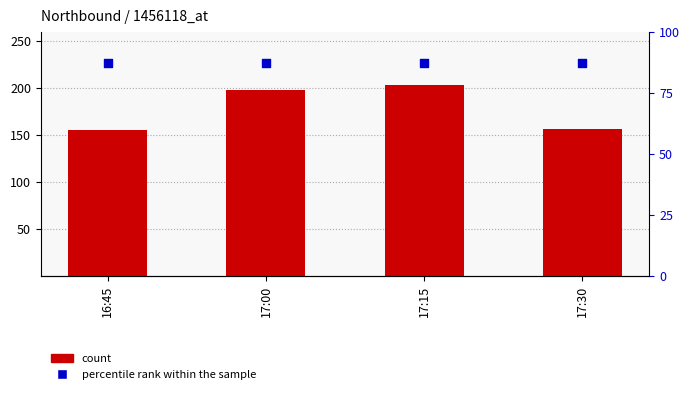

Is the value of count at 17:15 greater than the value of percentile rank within the sample at 16:45?

Yes